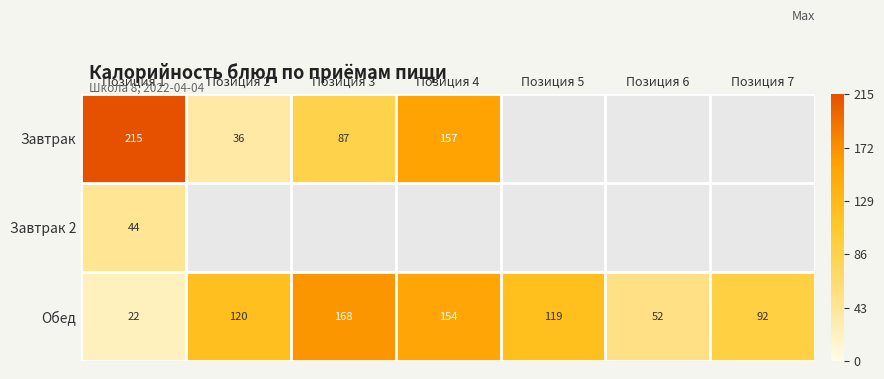

At which label is Обед closest to 95?

Позиция 7